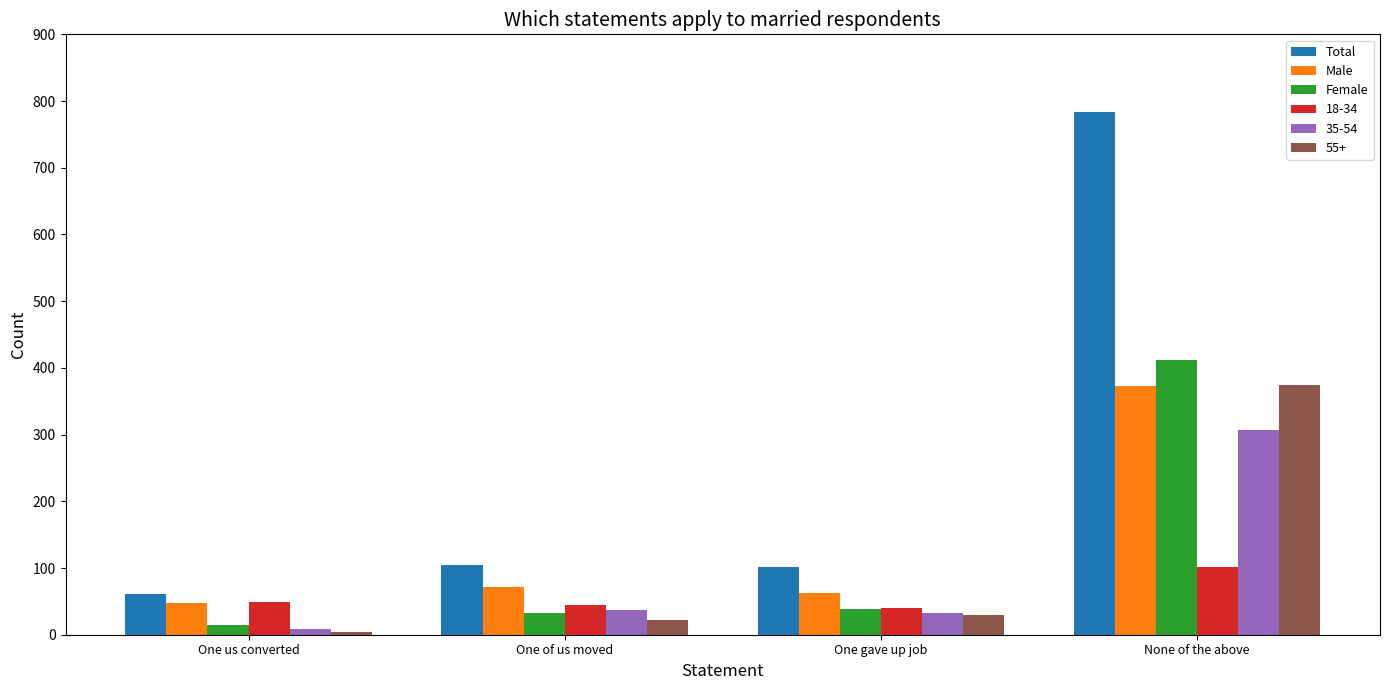

What is the sum of the Female values at None of the above and One gave up job?

451